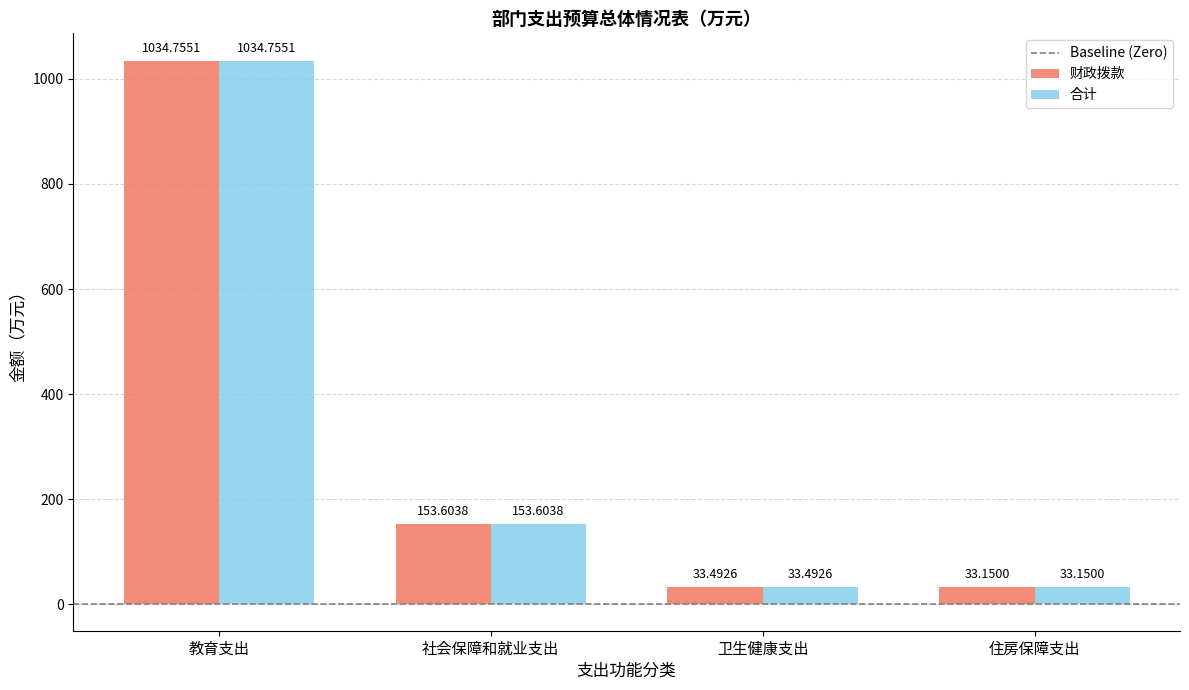

What is the difference between the maximum and minimum values in the 财政拨款 series?

1001.6